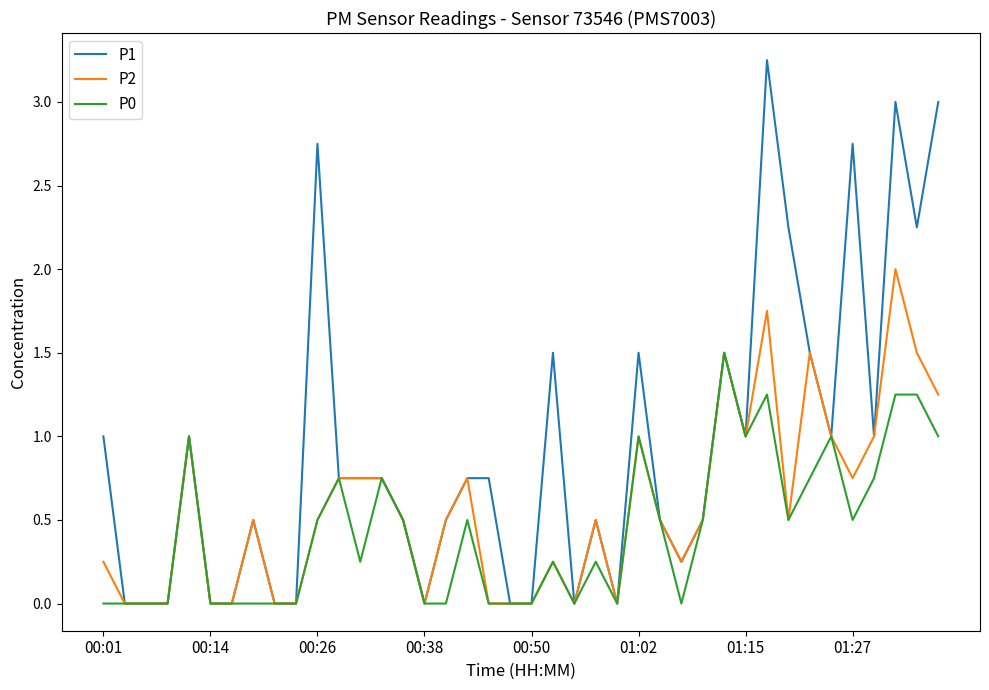

List the series in order of their peak value, lowest first.

P0, P2, P1